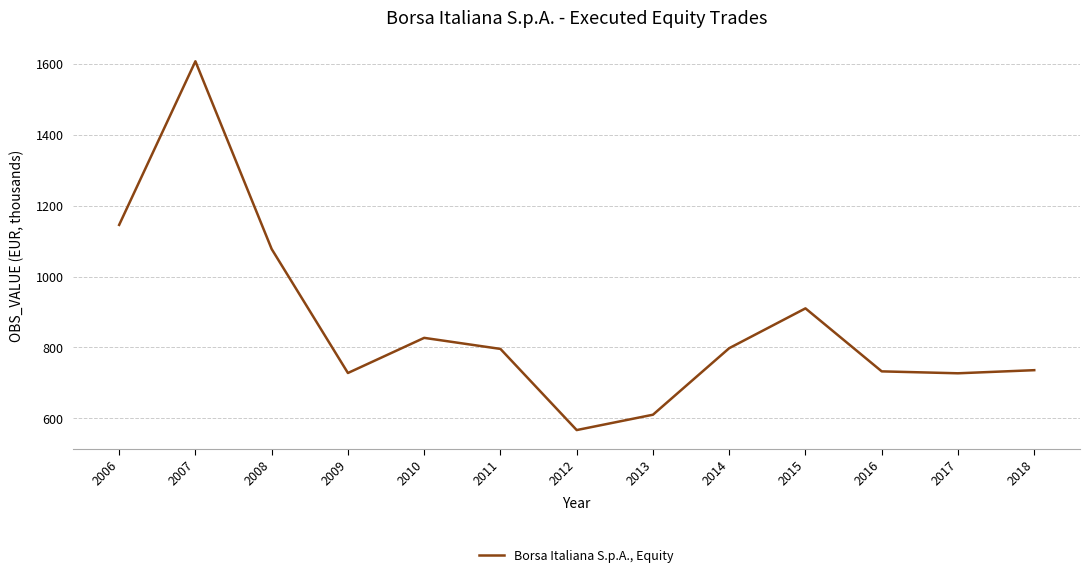

The chart shows a value of 1077481.4 at 2008. True or false?

True